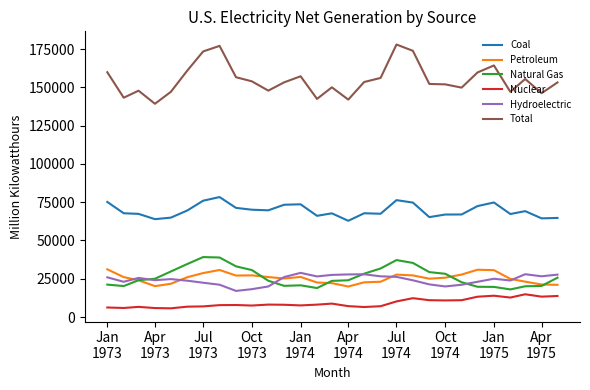

Which series has the largest range (max minus min)?

Total